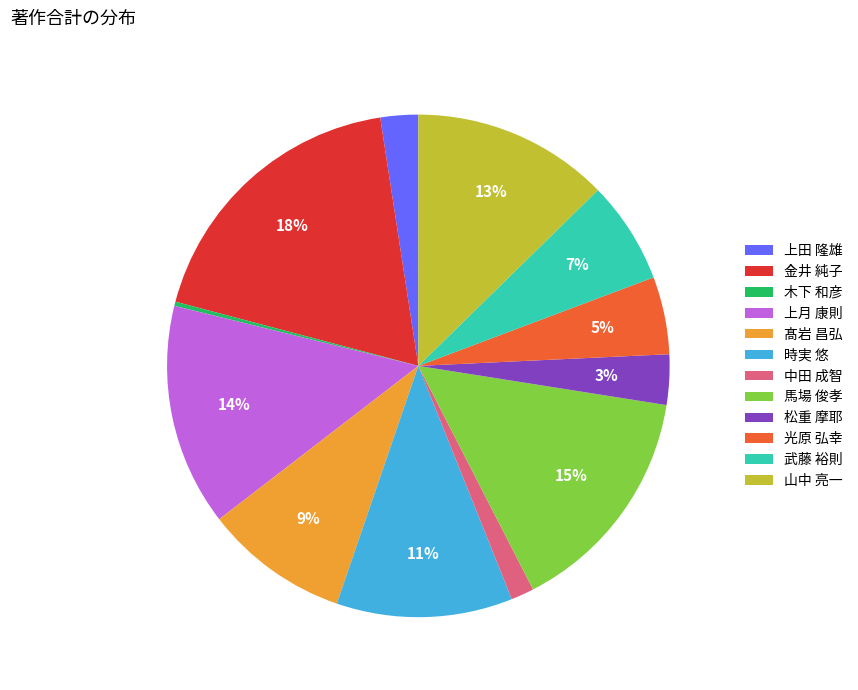

To the nearest percent, what is the difference between the largest and smallest slice percentages?

18%